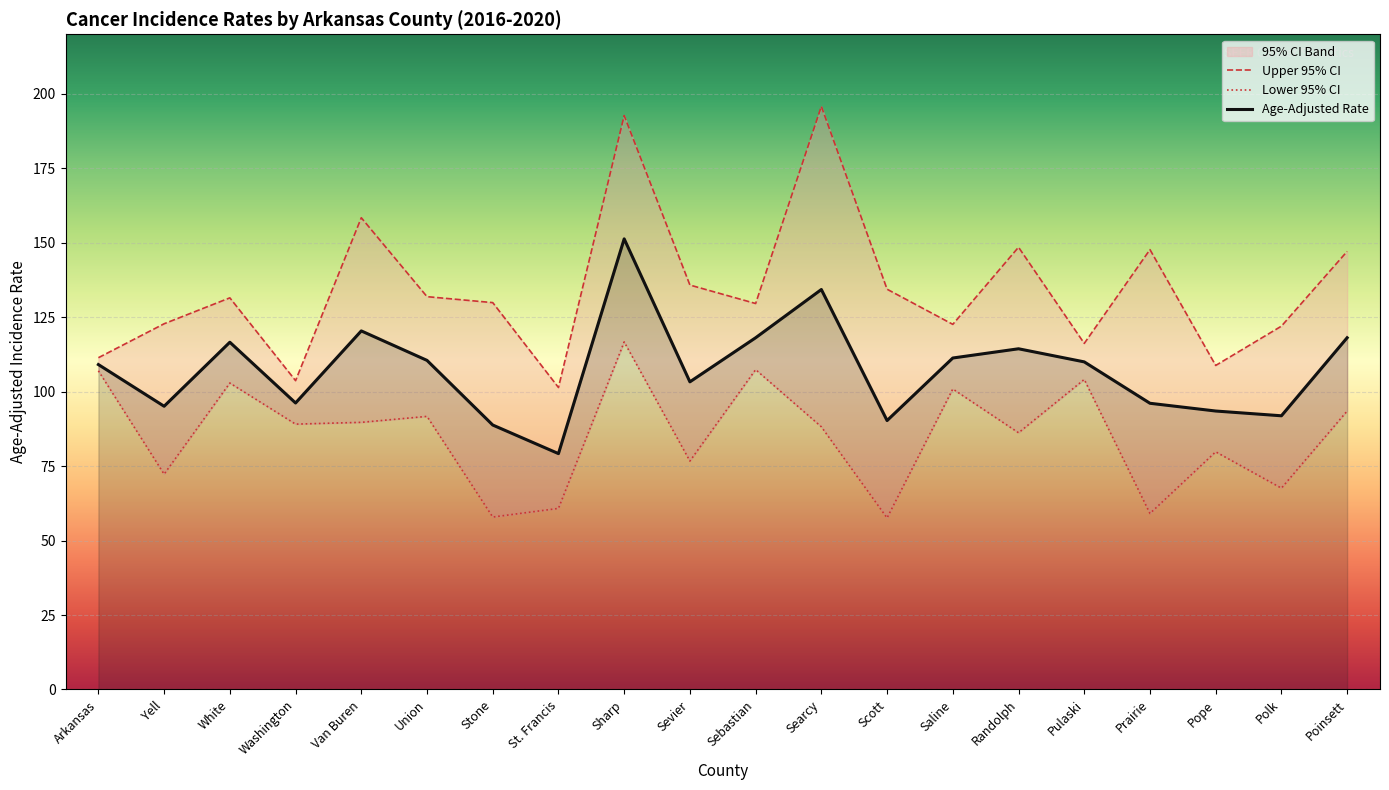

True or false: Age-Adjusted Rate has a value of 31.9 at White.

False